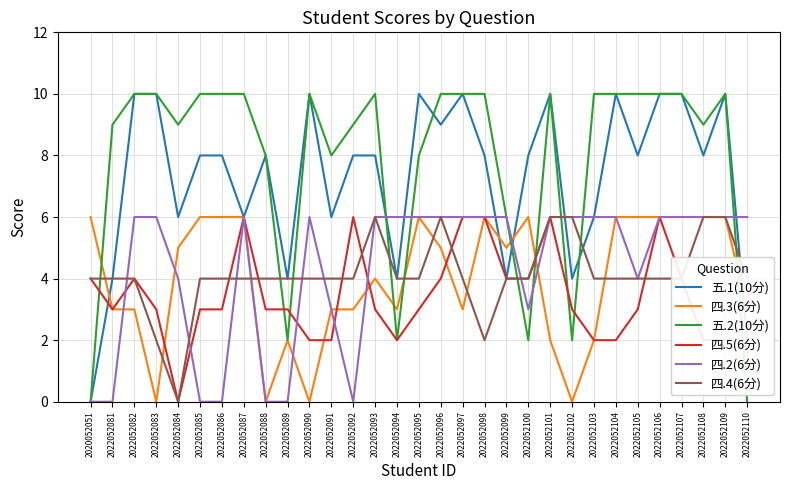

What is the spread (max minus min) of values at 2022052098?

8